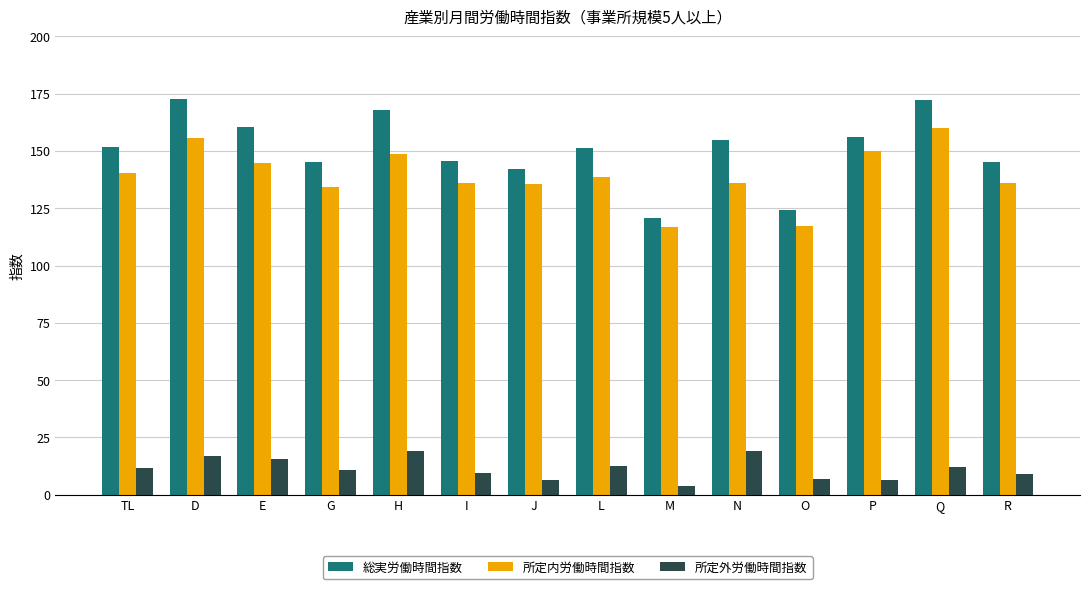

The 総実労働時間指数 series shows 156.1 at P. True or false?

True